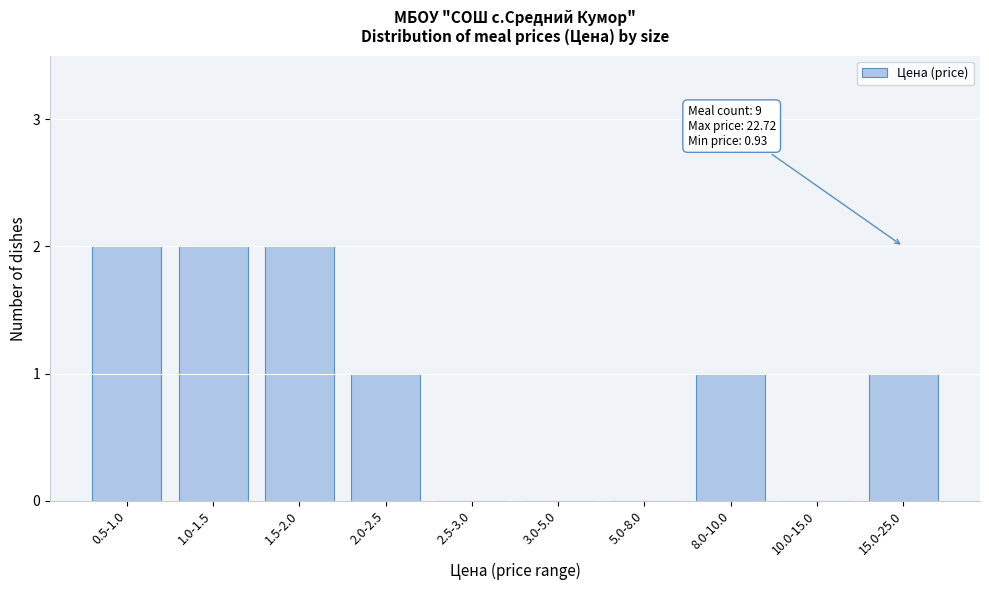

Reading right to left, list all the values displayed in this chart.

15.0-25.0=1	10.0-15.0=0	8.0-10.0=1	5.0-8.0=0	3.0-5.0=0	2.5-3.0=0	2.0-2.5=1	1.5-2.0=2	1.0-1.5=2	0.5-1.0=2